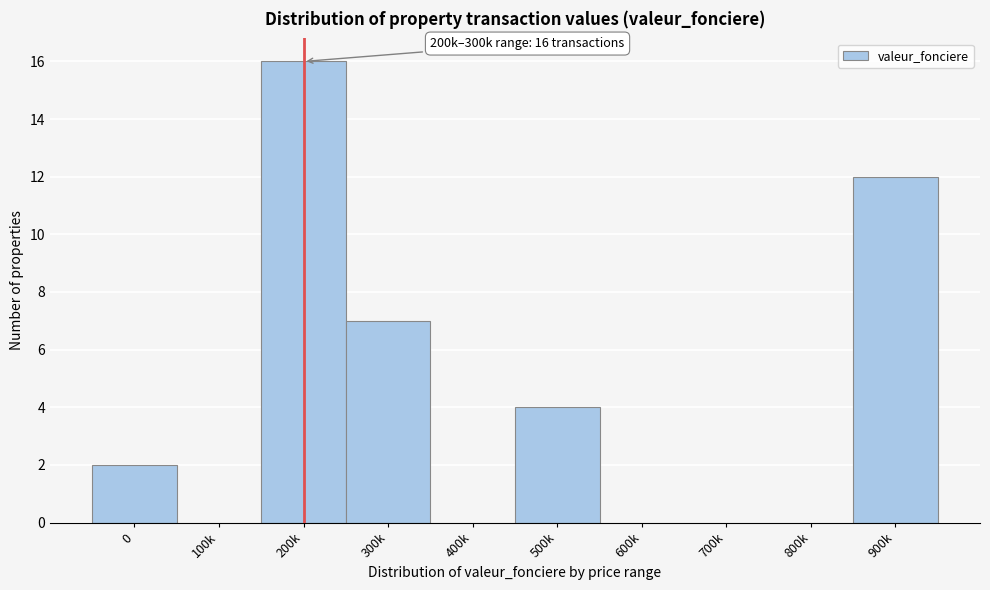

Reading right to left, list all the values displayed in this chart.

900k=12	800k=0	700k=0	600k=0	500k=4	400k=0	300k=7	200k=16	100k=0	0=2